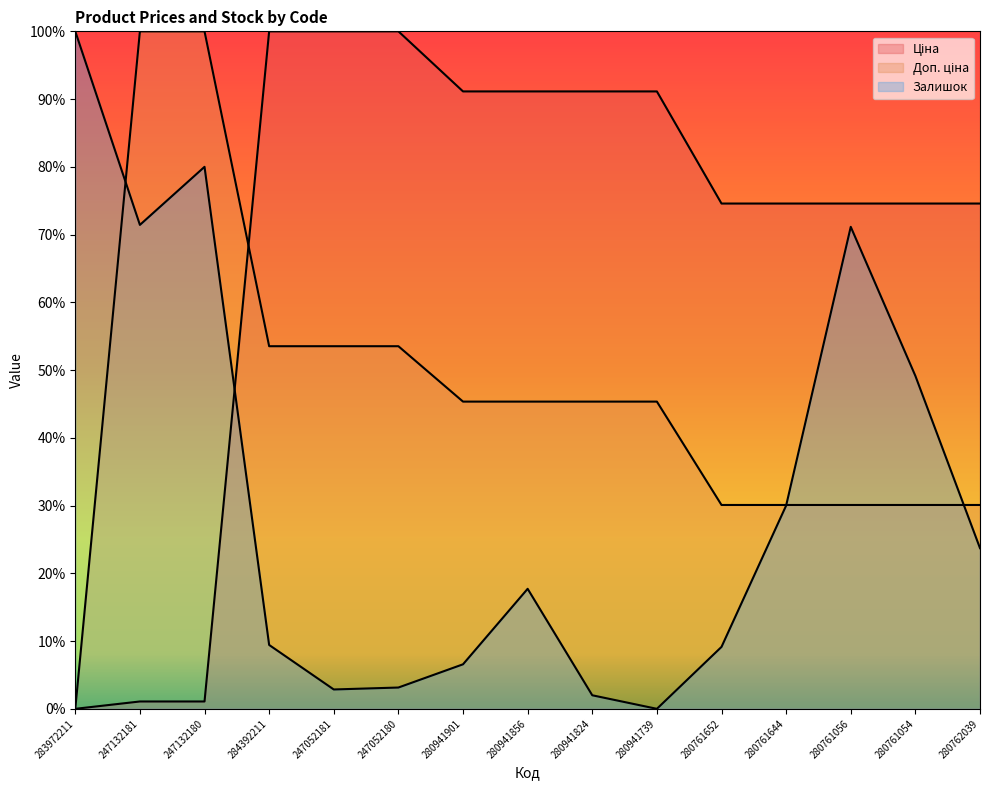

Reading left to right, what are all the values shown in this chart?

Ціна: 283972211=0.0	247132181=0.0	247132180=0.0	284392211=1.0	247052181=1.0	247052180=1.0	280941901=0.9	280941856=0.9	280941824=0.9	280941739=0.9	280761652=0.7	280761644=0.7	280761056=0.7	280761054=0.7	280762039=0.7
Доп. ціна: 283972211=0.0	247132181=1.0	247132180=1.0	284392211=0.5	247052181=0.5	247052180=0.5	280941901=0.5	280941856=0.5	280941824=0.5	280941739=0.5	280761652=0.3	280761644=0.3	280761056=0.3	280761054=0.3	280762039=0.3
Залишок: 283972211=1.0	247132181=0.7	247132180=0.8	284392211=0.1	247052181=0.0	247052180=0.0	280941901=0.1	280941856=0.2	280941824=0.0	280941739=0.0	280761652=0.1	280761644=0.3	280761056=0.7	280761054=0.5	280762039=0.2